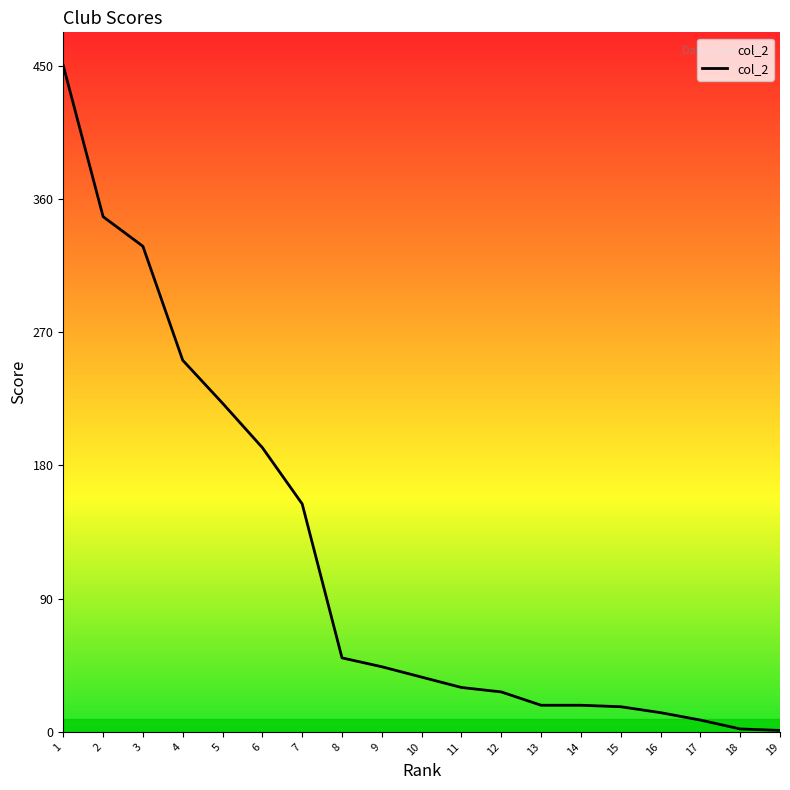

Is it true that the value at 7 is 224?

False